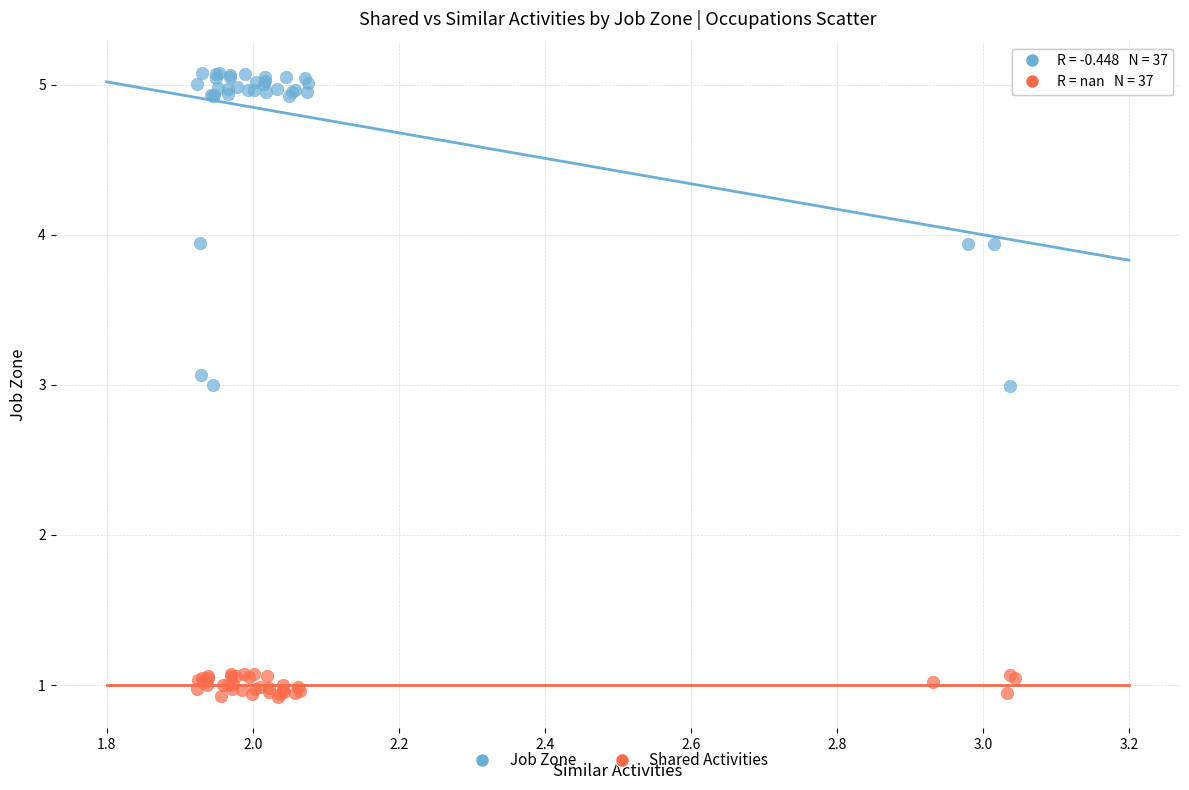

Which series reaches the minimum Y coordinate?

Shared Activities